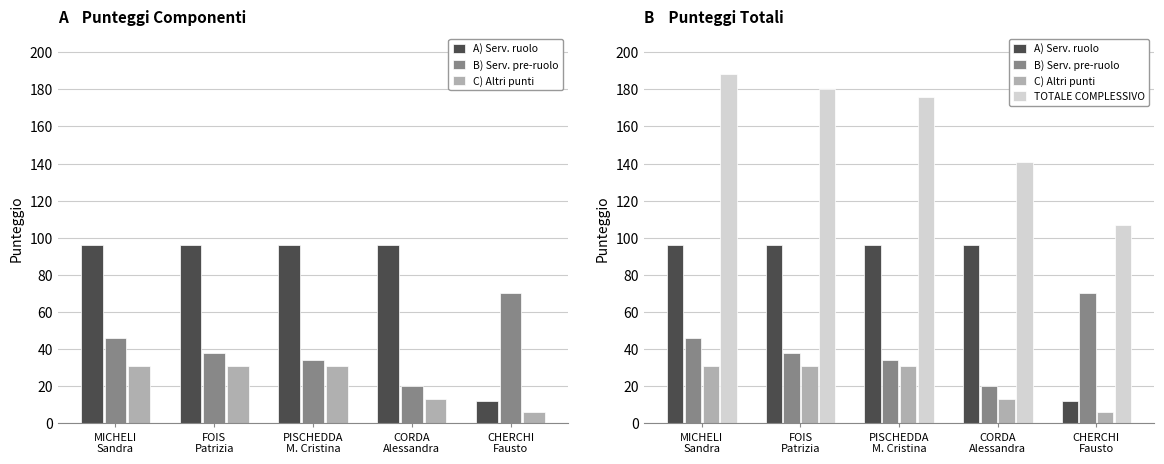

Reading right to left, list all the values displayed in this chart.

A) Serv. ruolo: CHERCHI
Fausto=12	CORDA
Alessandra=96	PISCHEDDA
M. Cristina=96	FOIS
Patrizia=96	MICHELI
Sandra=96
B) Serv. pre-ruolo: CHERCHI
Fausto=70	CORDA
Alessandra=20	PISCHEDDA
M. Cristina=34	FOIS
Patrizia=38	MICHELI
Sandra=46
C) Altri punti: CHERCHI
Fausto=6	CORDA
Alessandra=13	PISCHEDDA
M. Cristina=31	FOIS
Patrizia=31	MICHELI
Sandra=31
TOTALE COMPLESSIVO: CHERCHI
Fausto=107	CORDA
Alessandra=141	PISCHEDDA
M. Cristina=176	FOIS
Patrizia=180	MICHELI
Sandra=188